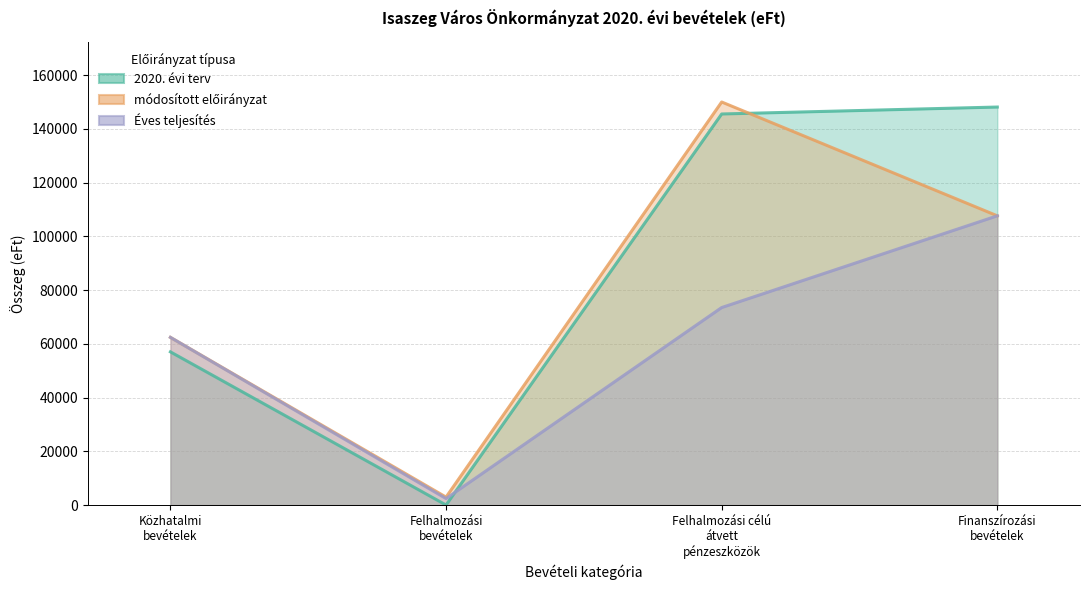

List the series in order of their peak value, highest first.

módosított előirányzat, 2020. évi terv, Éves teljesítés